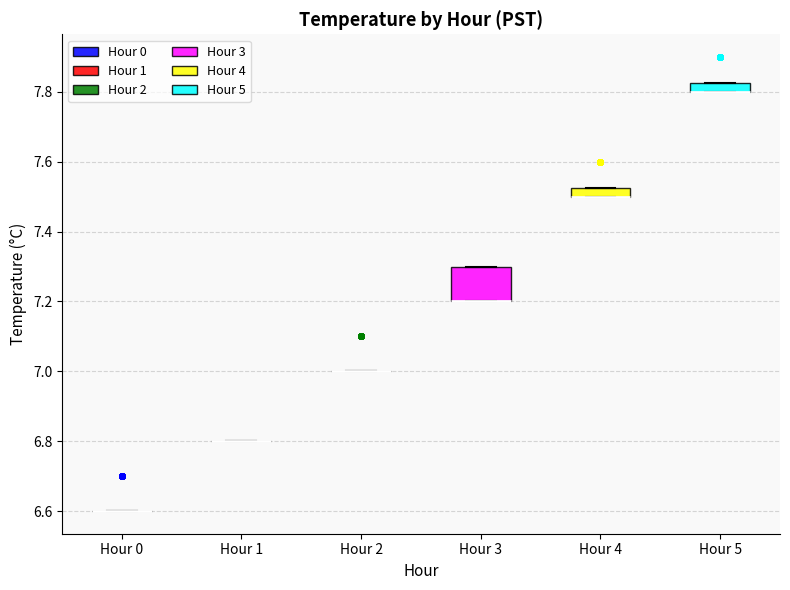

Which box is the tallest, from its lower edge to its upper edge?

Hour 3